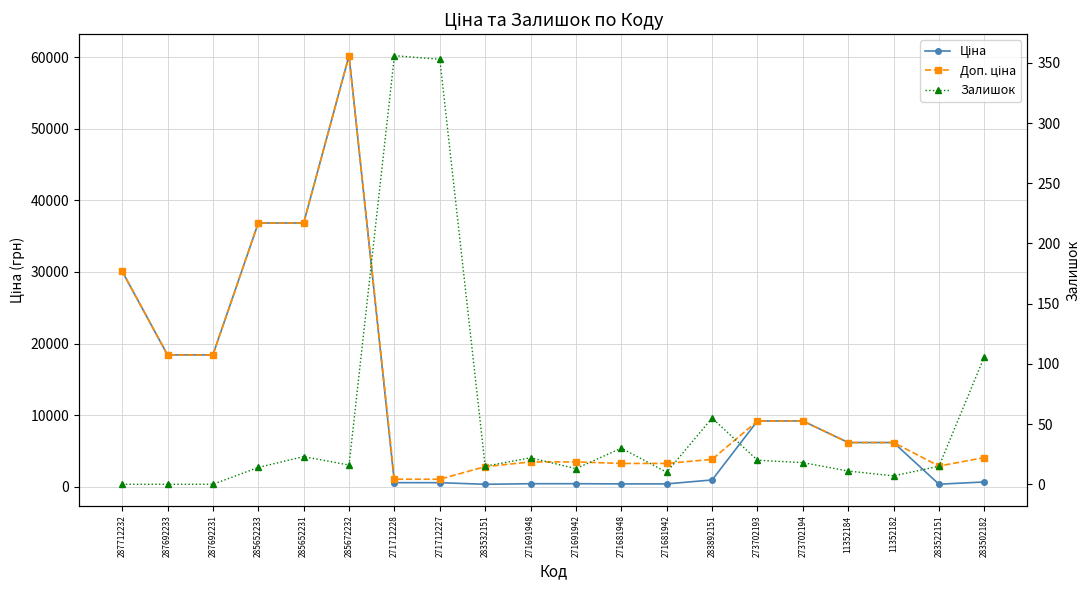

What is the difference between the maximum and minimum values in the Ціна series?

59852.9